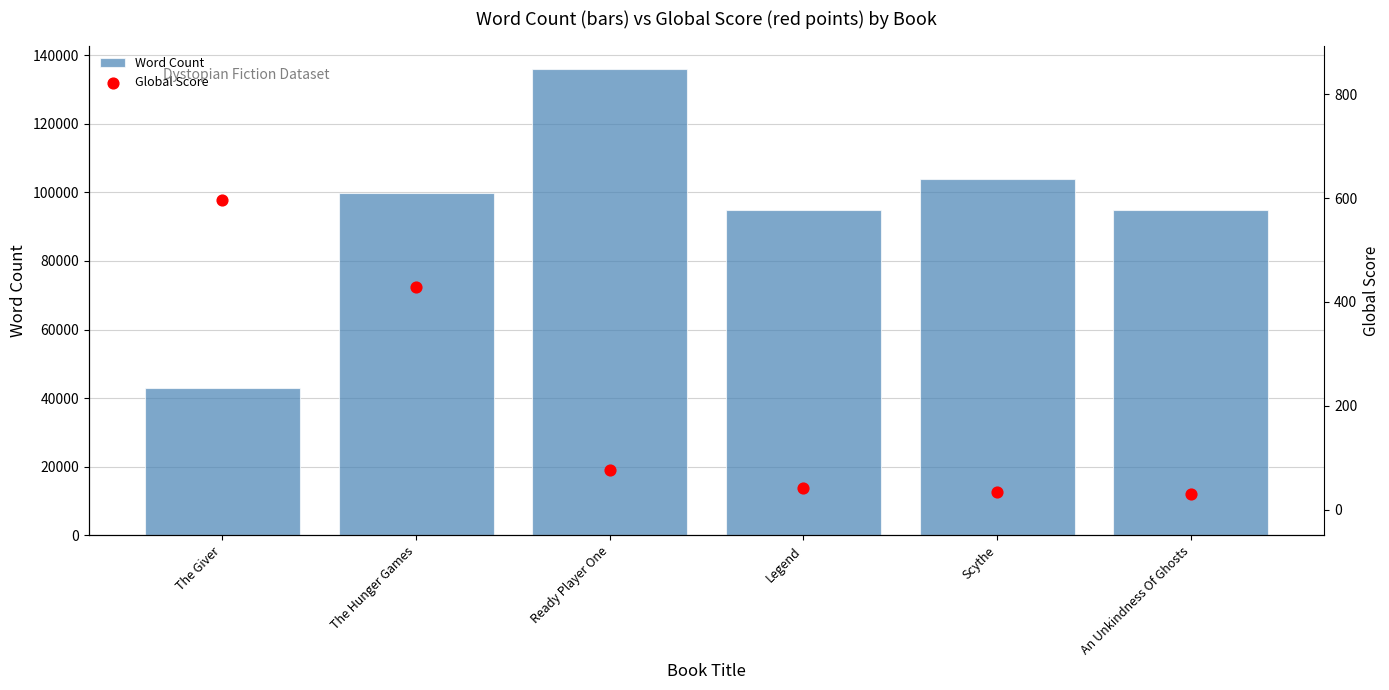

At which category is the sum across all series the highest?

Ready Player One